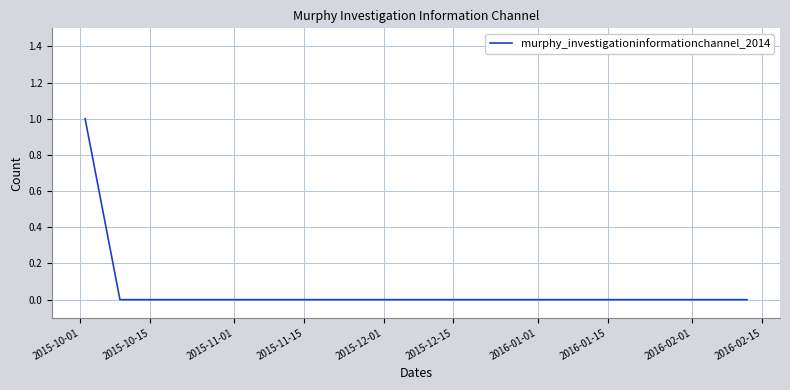

Does the chart display data point markers on the line(s)?

No